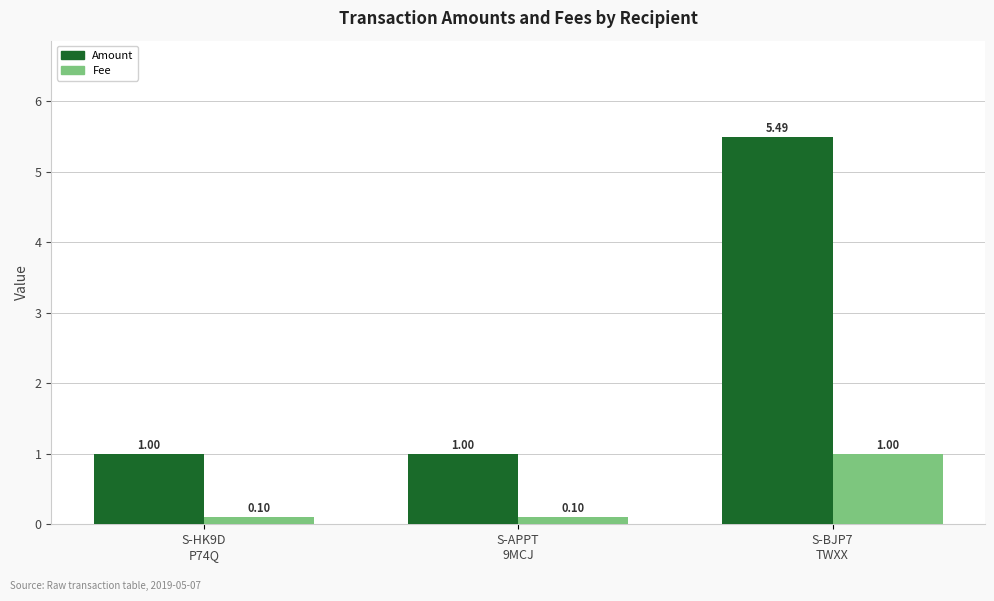

Between S-HK9D
P74Q and S-BJP7
TWXX, which series saw the biggest shift?

Amount